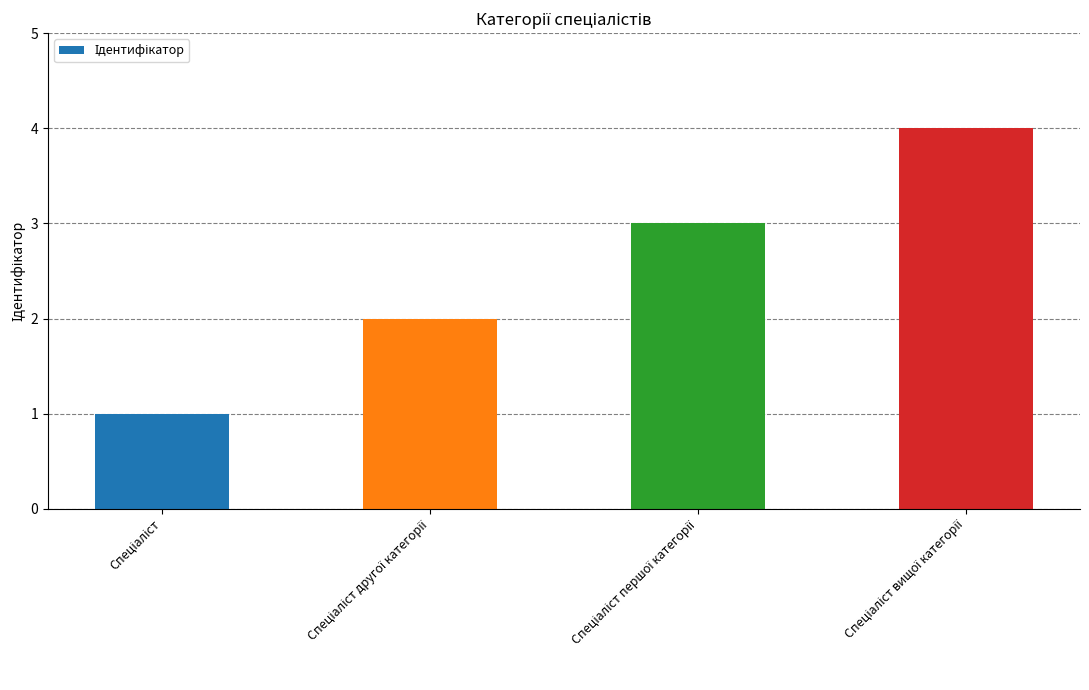

What is the greatest value displayed?

4